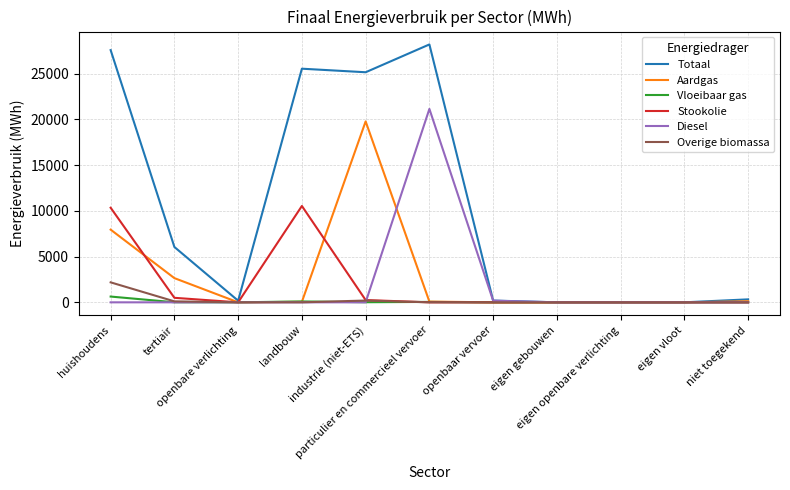

List the series in order of their peak value, highest first.

Totaal, Diesel, Aardgas, Stookolie, Overige biomassa, Vloeibaar gas